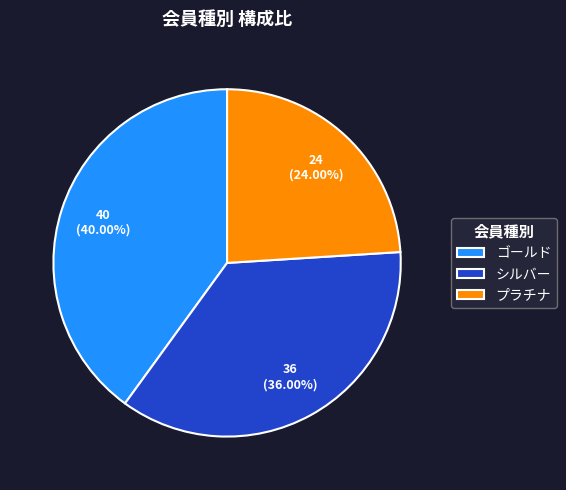

Do ゴールド and シルバー together represent more than half of the pie?

Yes